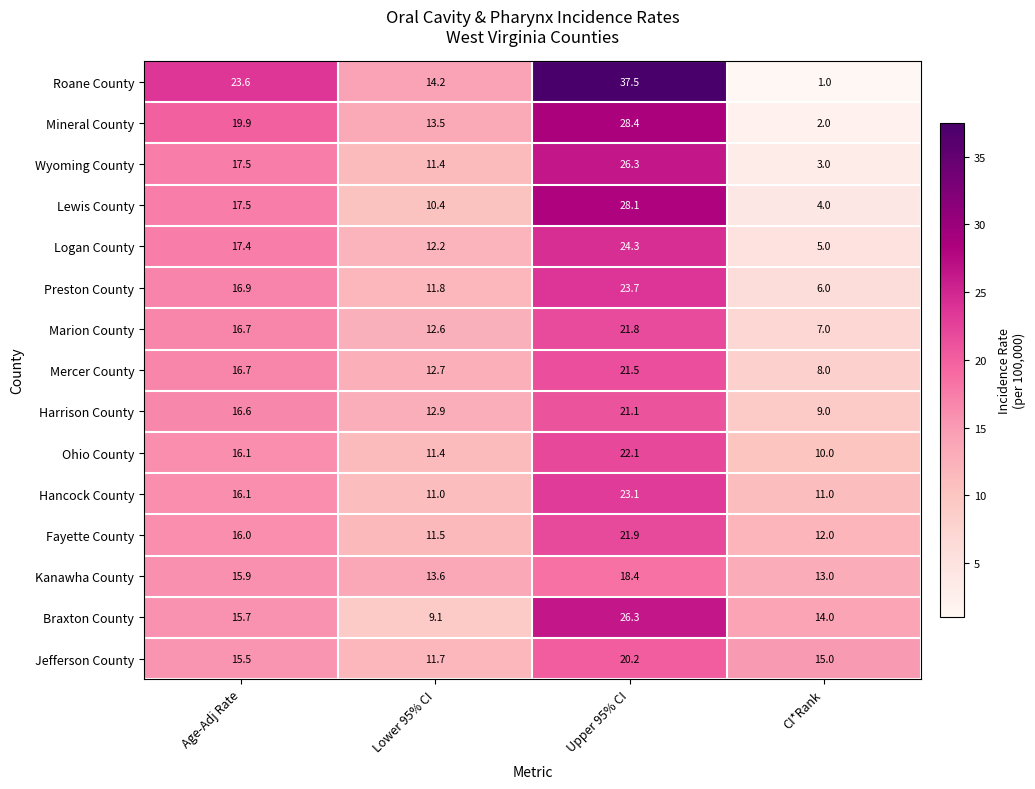

Which series changed the most between Age-Adj Rate and Lower 95% CI?

Roane County